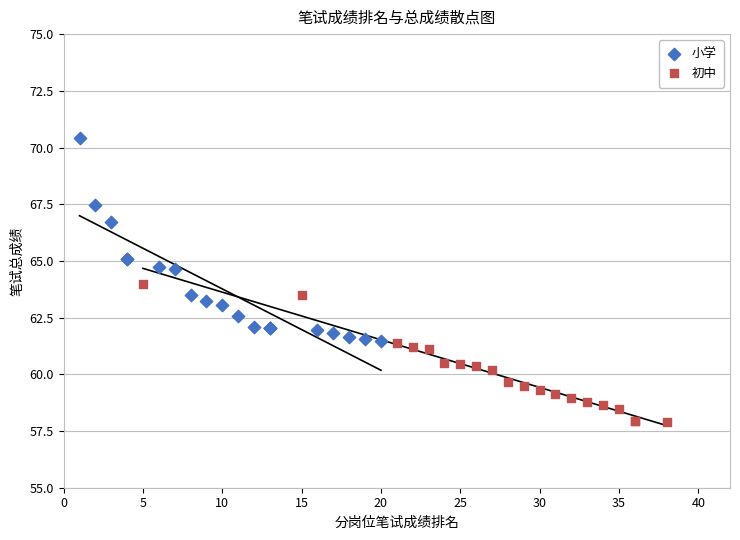

Which series reaches the maximum Y coordinate?

小学